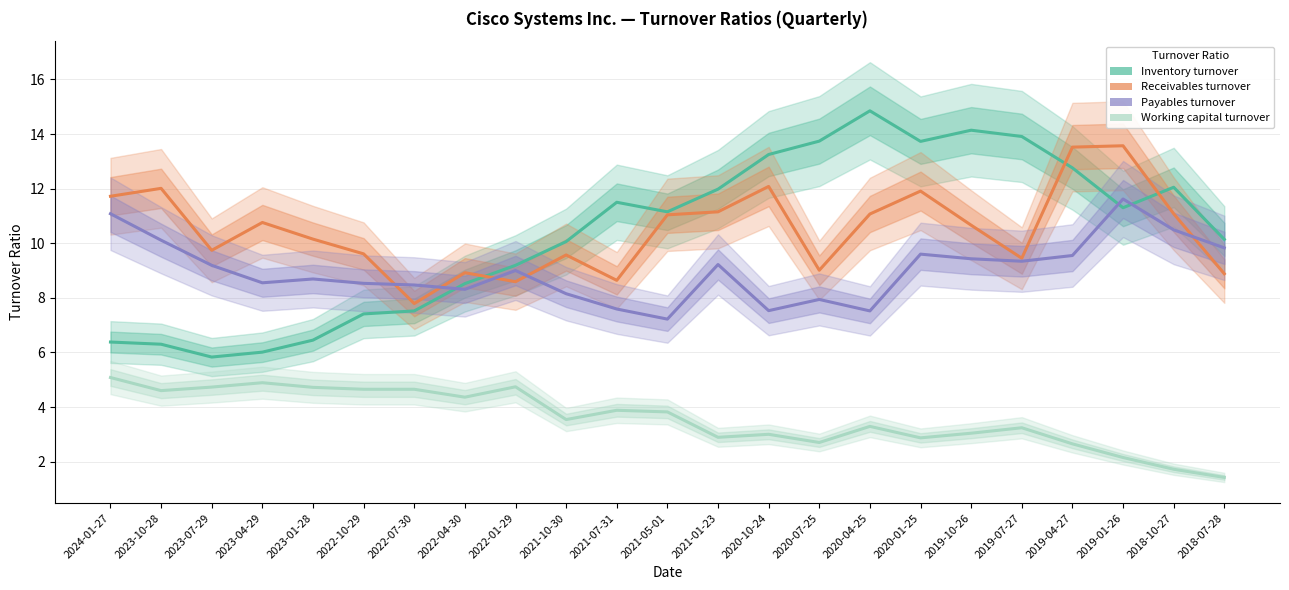

What is the minimum value shown in the chart?

1.4